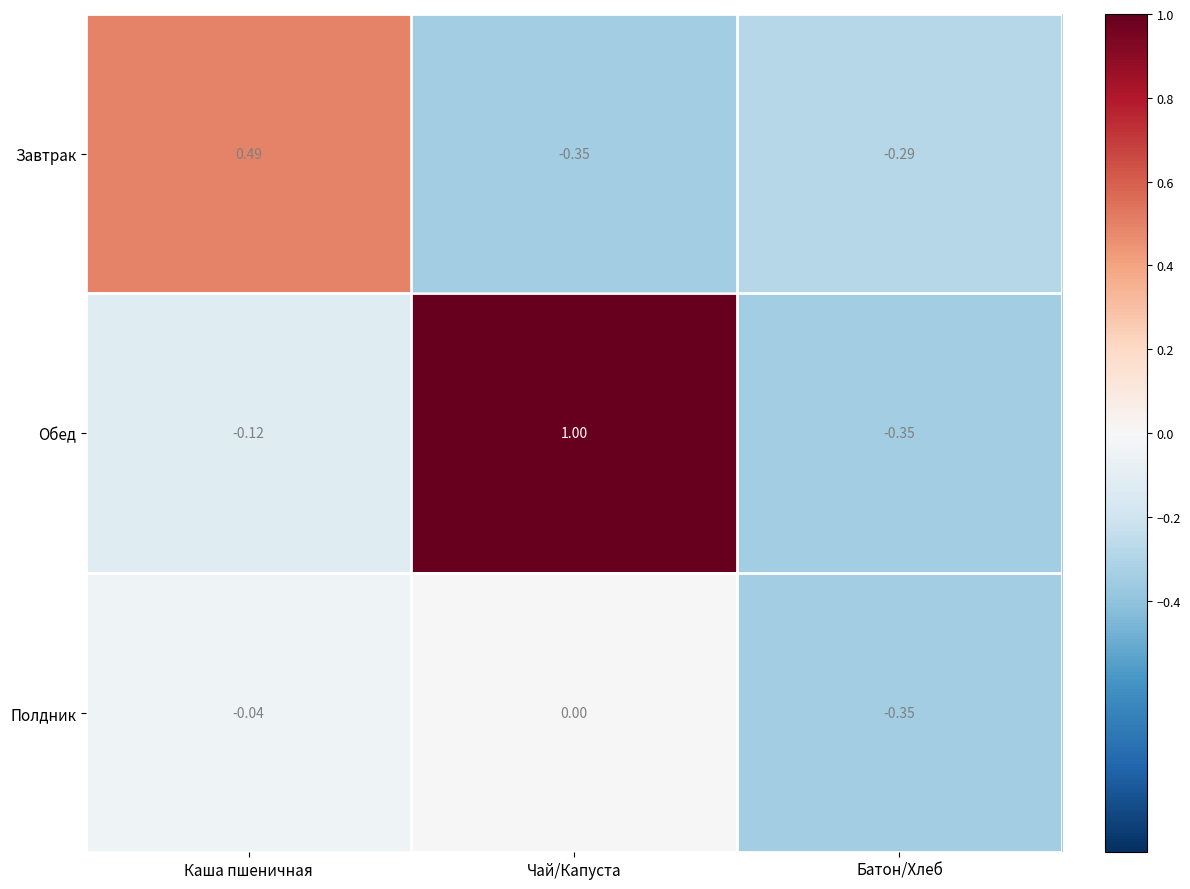

Which series has the largest range (max minus min)?

Обед